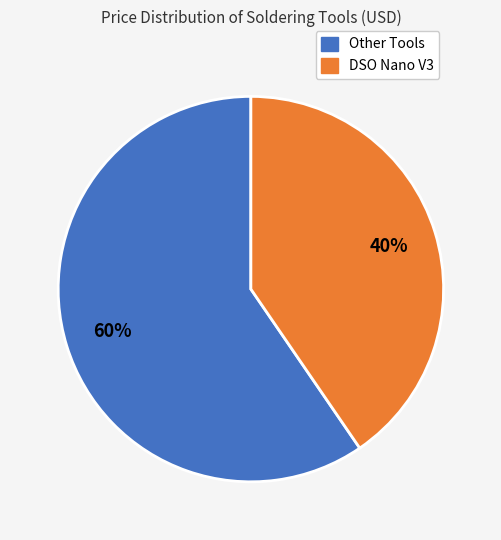

To the nearest percent, what is the average slice percentage?

50%